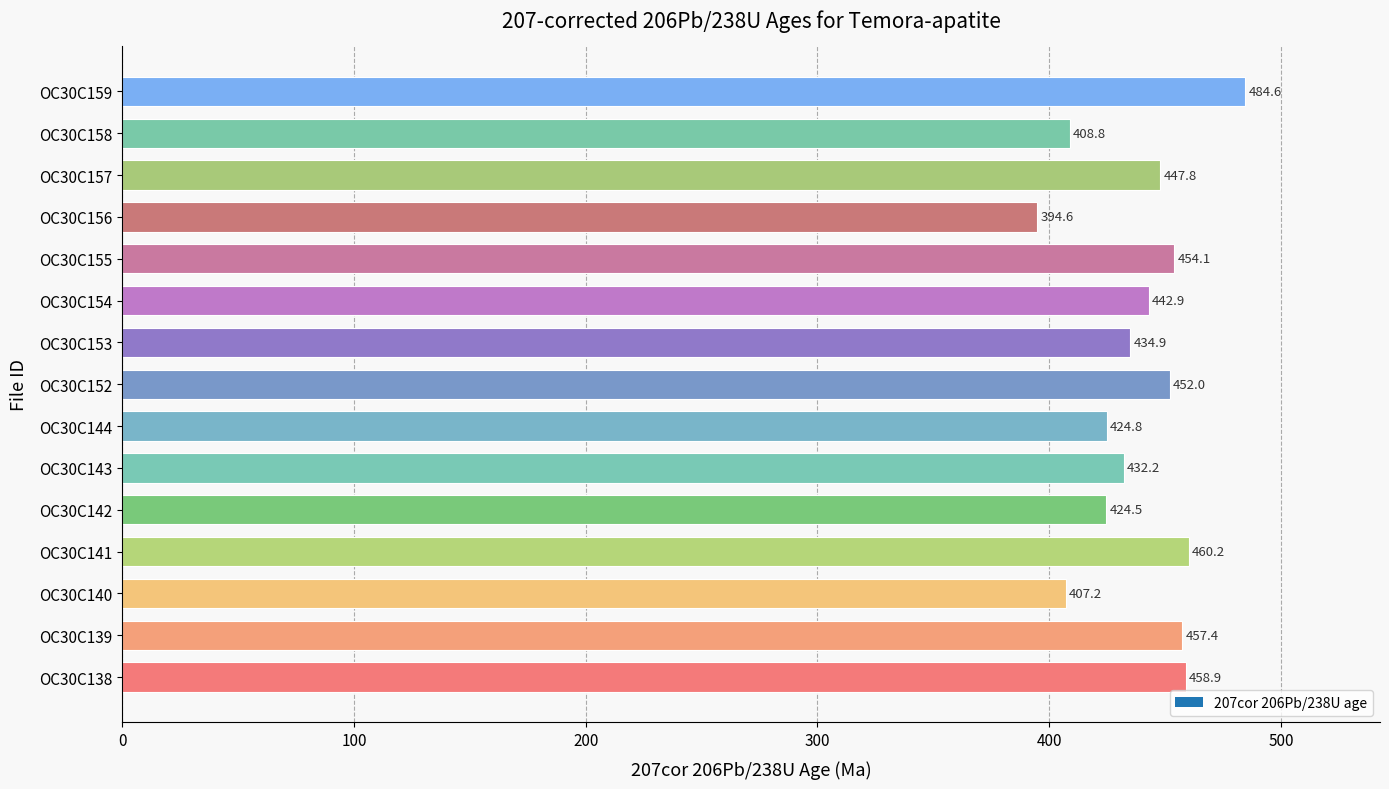

The chart shows a value of 662.3 at OC30C142. True or false?

False